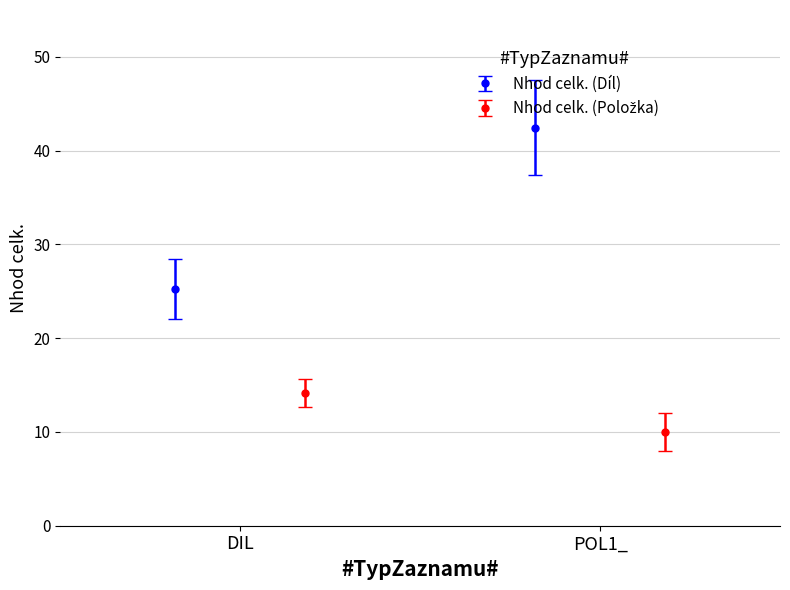

At how many categories does at least one series exceed 38?

1